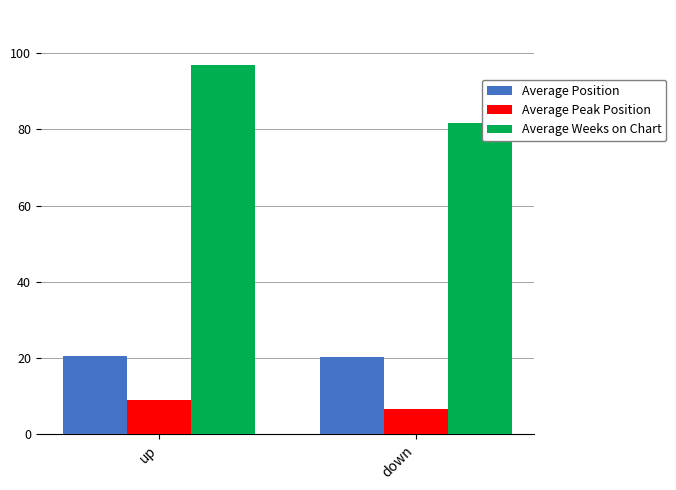

What is the smallest value displayed?

6.6